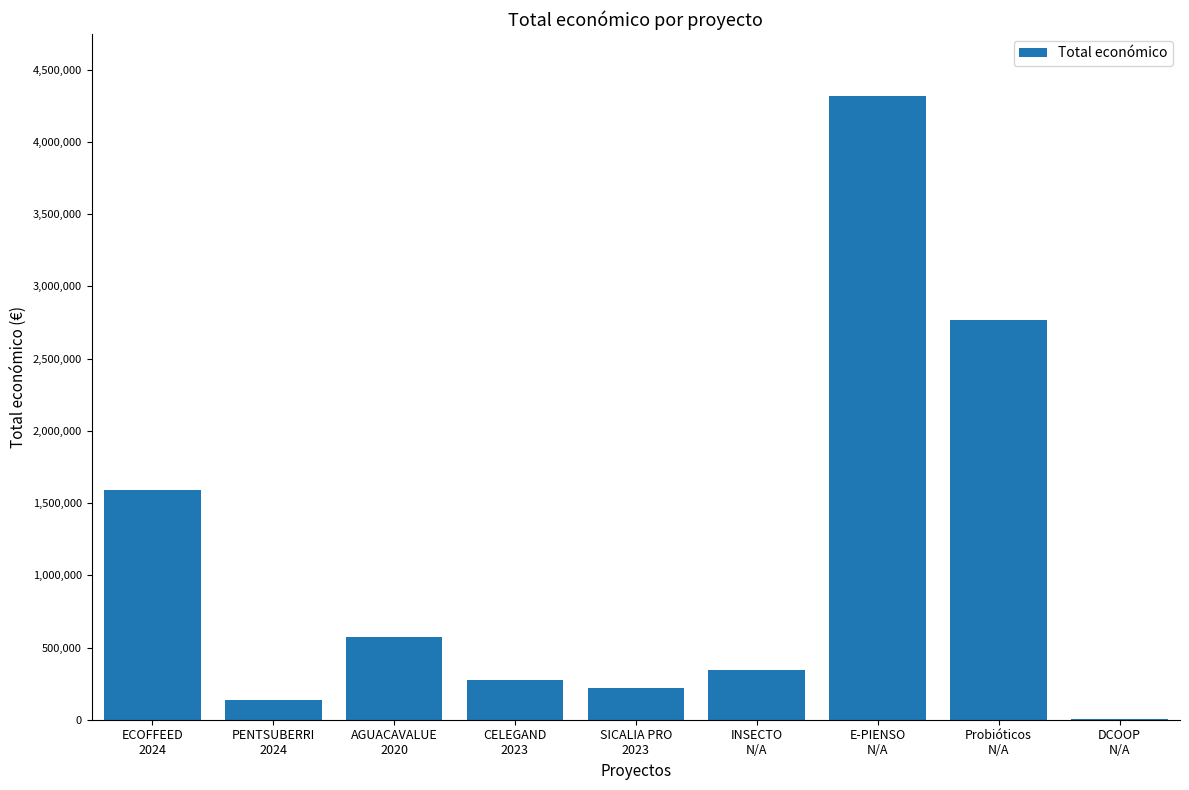

What is the greatest value displayed?

4316373